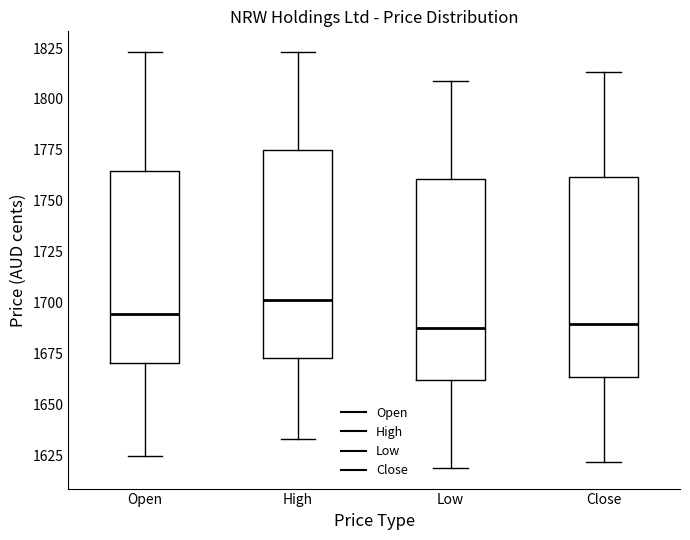

Where does the median line of the box for Low sit on the y-axis? The values are not printed on the chart, so give them approximately, as read against the axis.

1690